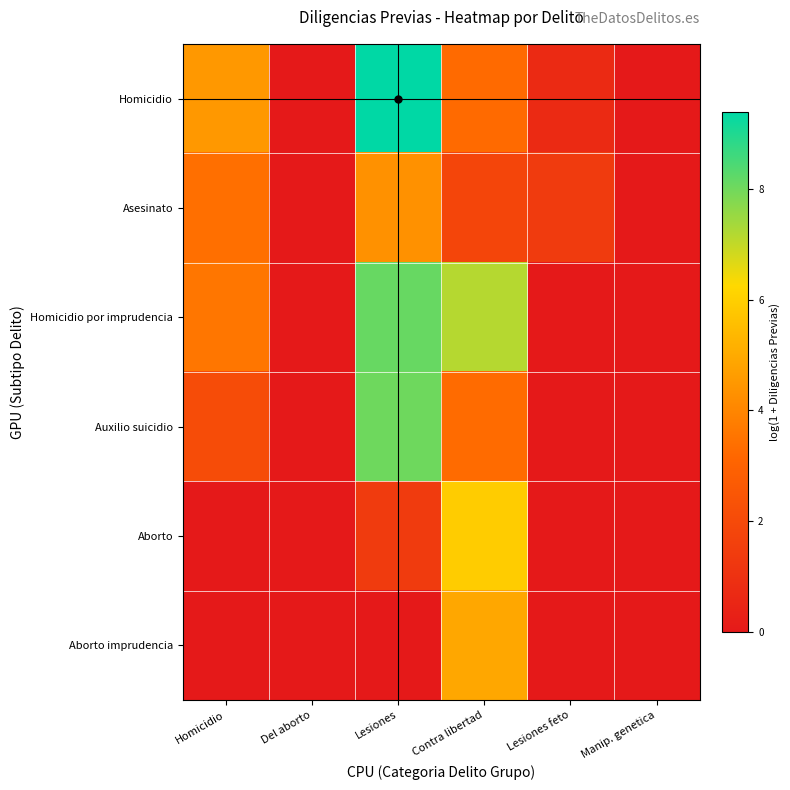

Reading left to right, extract all data points from this chart.

Homicidio: Homicidio=4.5	Del aborto=0.0	Lesiones=9.4	Contra libertad=3.3	Lesiones feto=0.7	Manip. genetica=0.0
Asesinato: Homicidio=3.4	Del aborto=0.0	Lesiones=4.3	Contra libertad=1.8	Lesiones feto=1.4	Manip. genetica=0.0
Homicidio por imprudencia: Homicidio=3.6	Del aborto=0.0	Lesiones=8.1	Contra libertad=7.2	Lesiones feto=0.0	Manip. genetica=0.0
Auxilio suicidio: Homicidio=2.1	Del aborto=0.0	Lesiones=8.0	Contra libertad=3.3	Lesiones feto=0.0	Manip. genetica=0.0
Aborto: Homicidio=0.0	Del aborto=0.0	Lesiones=1.4	Contra libertad=5.9	Lesiones feto=0.0	Manip. genetica=0.0
Aborto imprudencia: Homicidio=0.0	Del aborto=0.0	Lesiones=0.0	Contra libertad=4.9	Lesiones feto=0.0	Manip. genetica=0.0